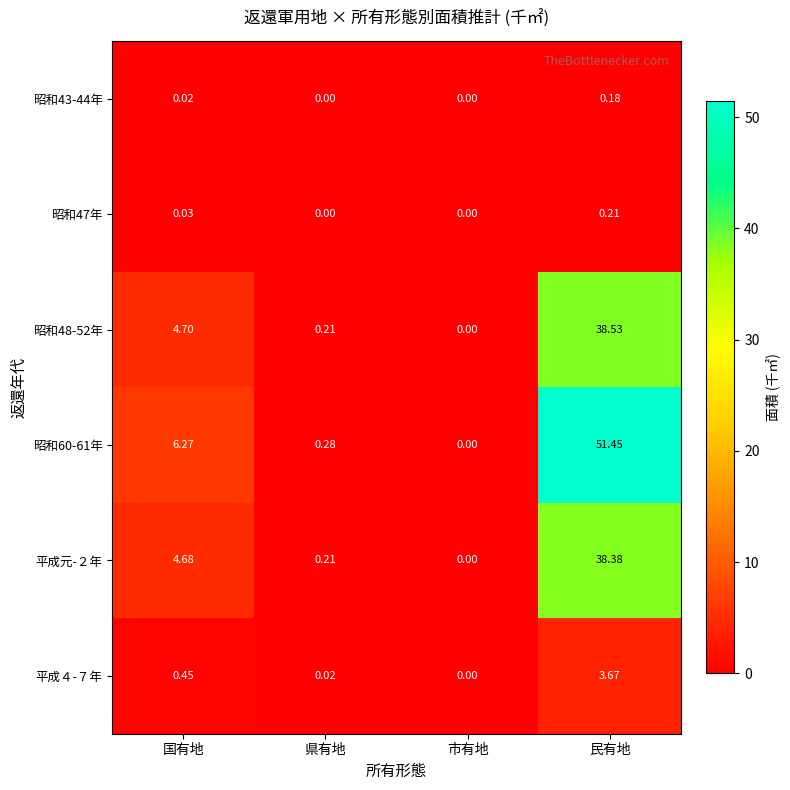

At which category is the sum across all series the highest?

民有地